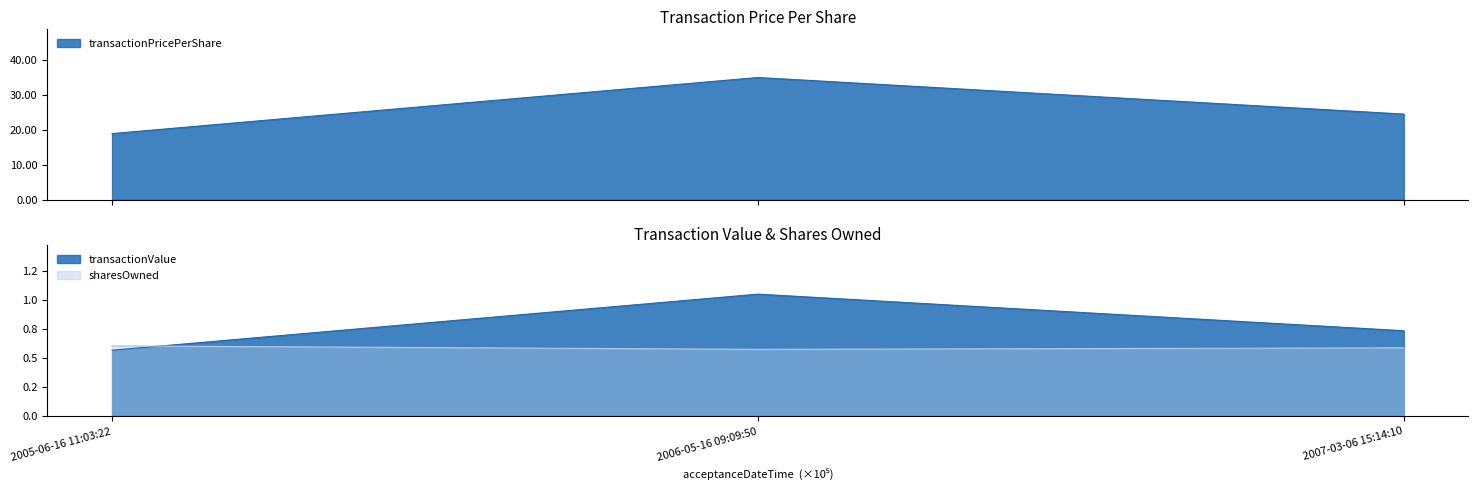

How many categories are shown in the chart?

3